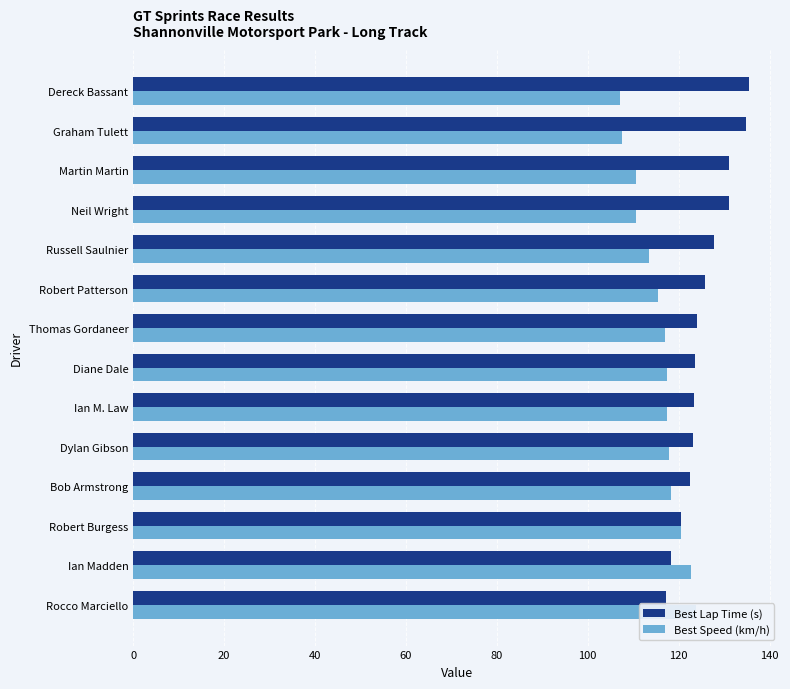

How many groups of bars are there?

14